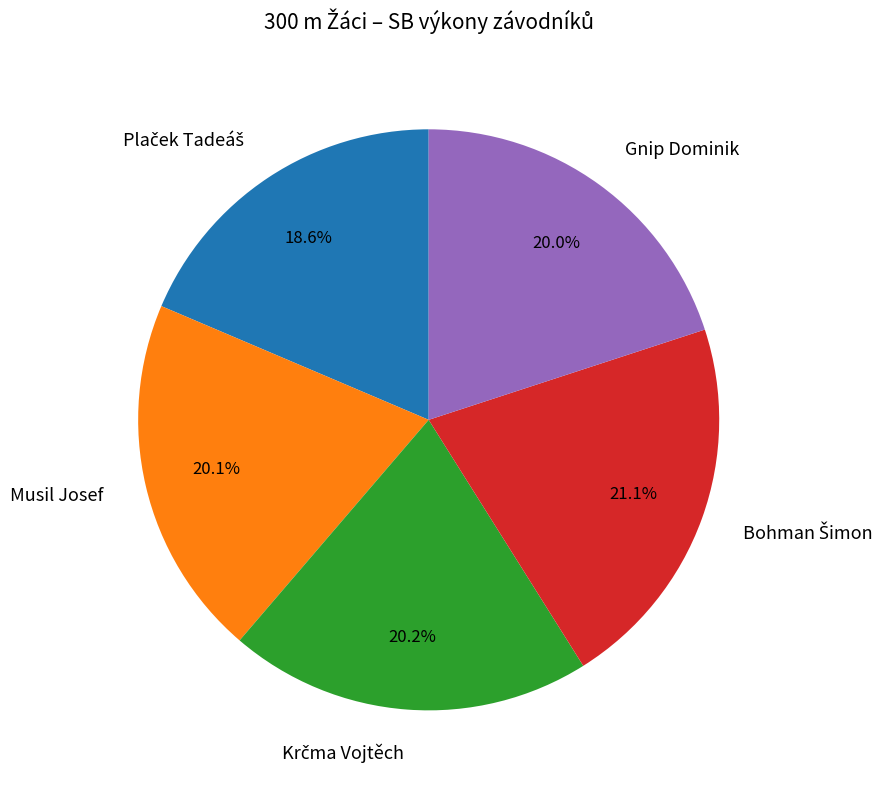

How much of the chart is everything except Gnip Dominik?

80.0%